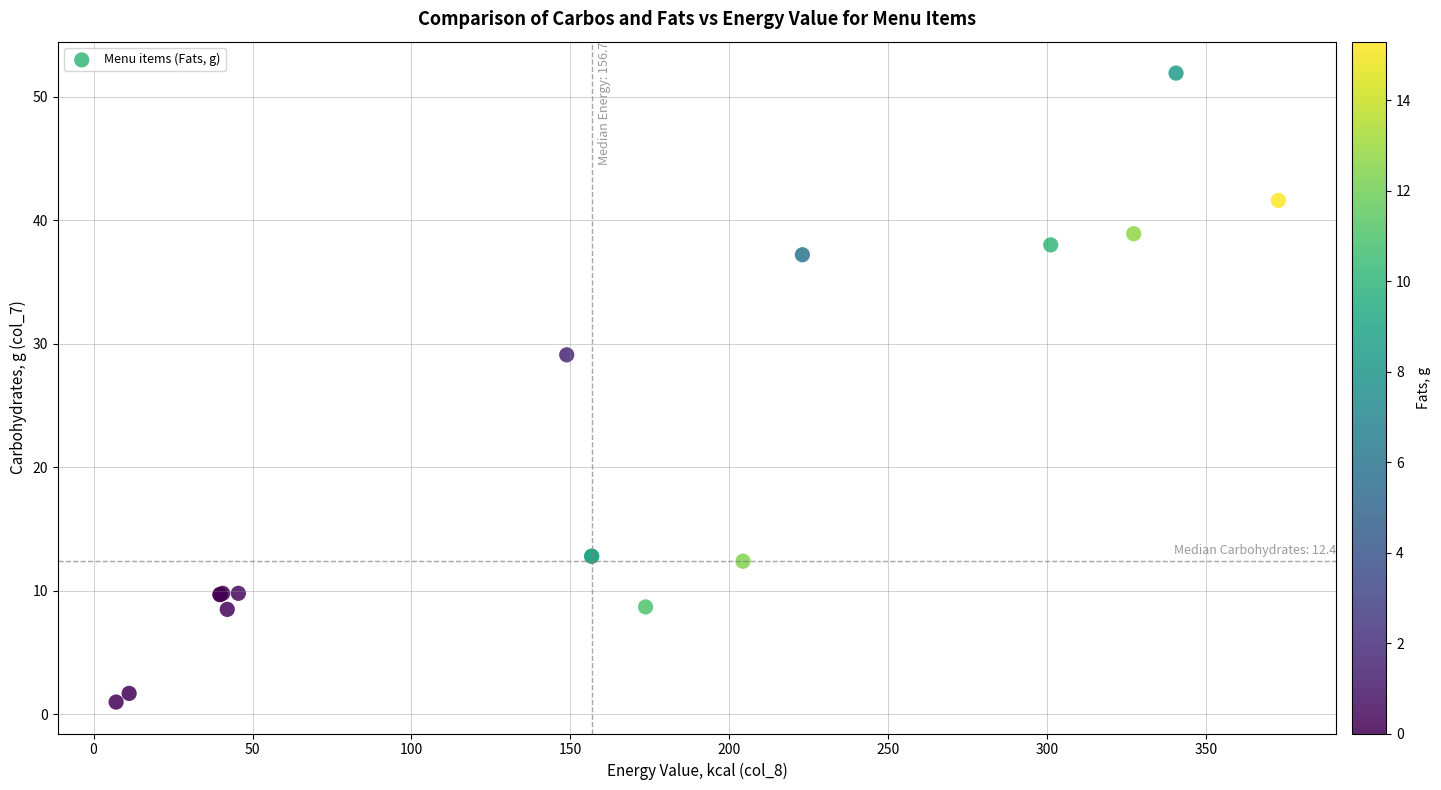

What Y value in the scatter plot is closest to 26?

29.1